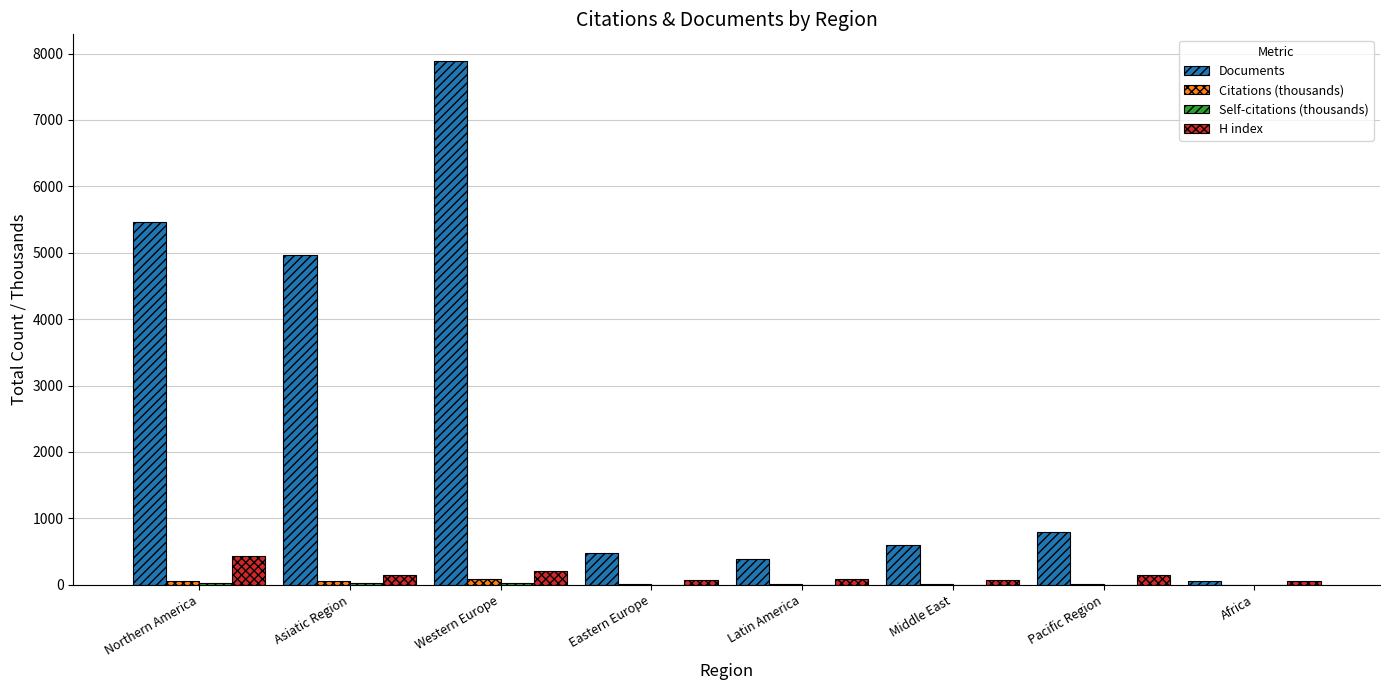

Which series has the largest total across all categories?

Documents